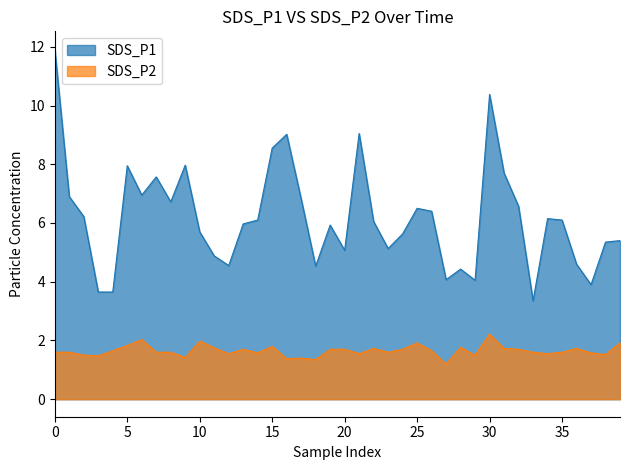

True or false: SDS_P1 has a value of 11.9 at 0.

True